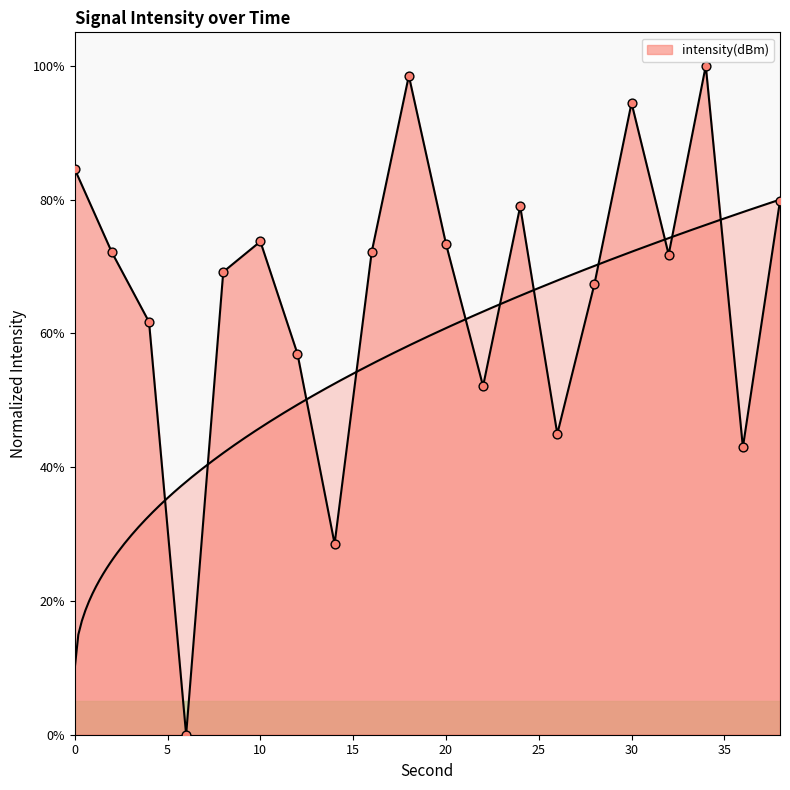

What is the ratio of the value at 18 to the value at 28?

1.5